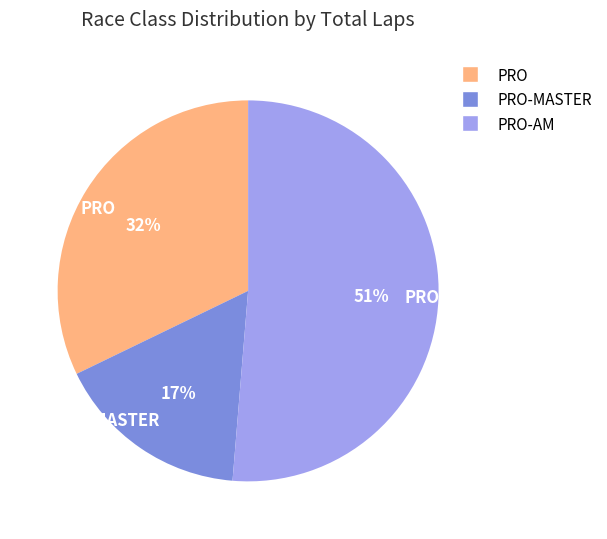

Is it true that PRO-MASTER is 25% of the pie?

False